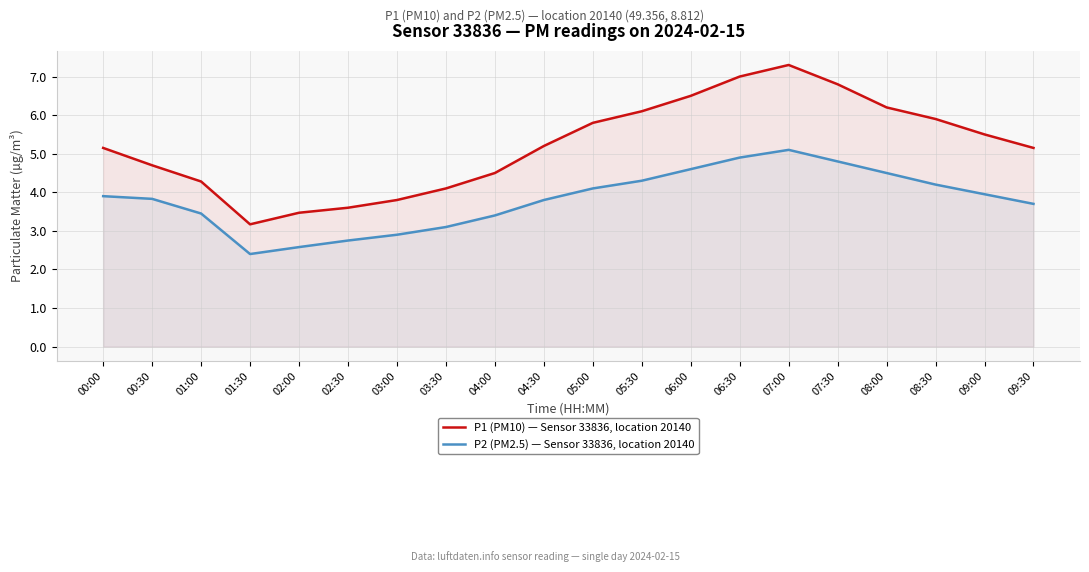

List the series in order of their overall mean, lowest first.

P2 (PM2.5) — Sensor 33836, location 20140, P1 (PM10) — Sensor 33836, location 20140